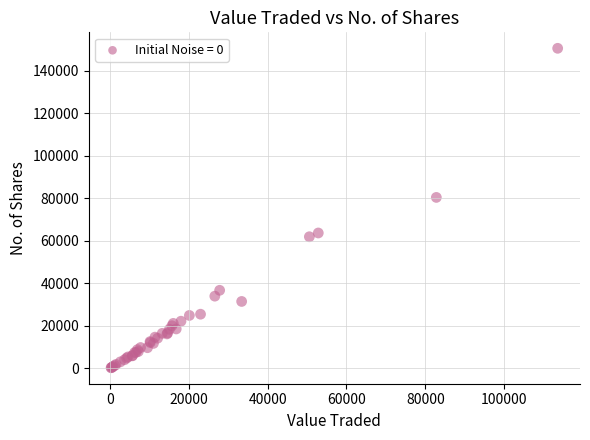

What Y value in the scatter plot is closest to 75471?

80468